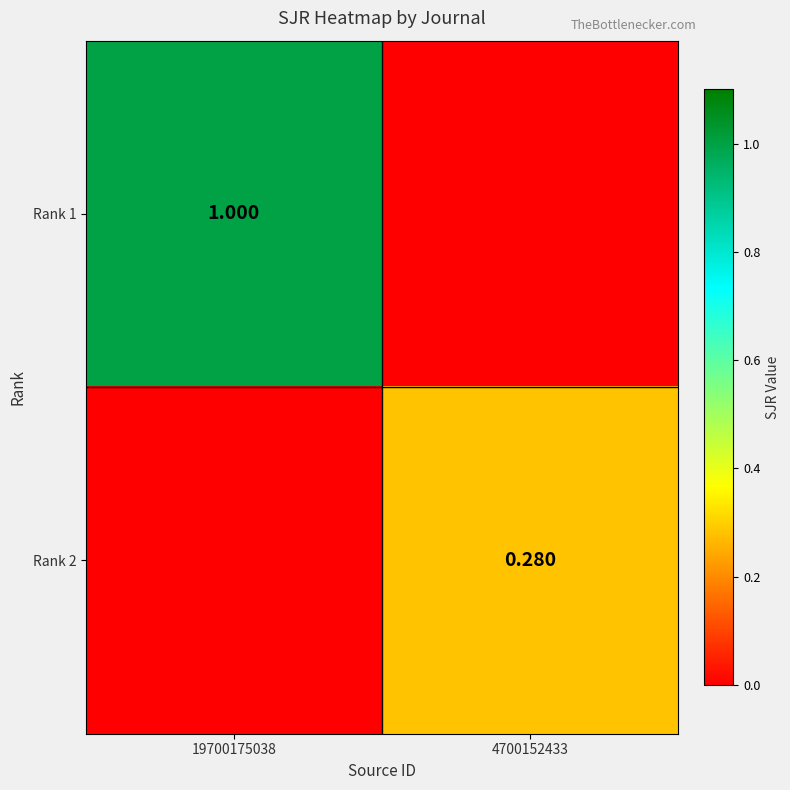

How many Rank 2 values are between 0 and 1?

2